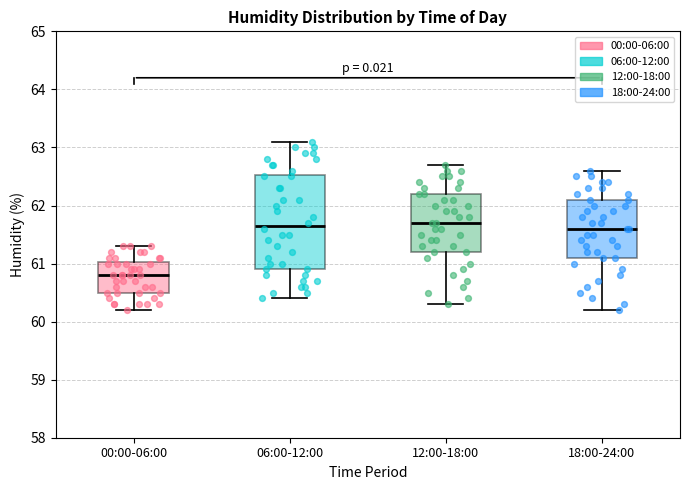

Reading left to right, transcribe this box plot: for each box, give where its median line is, the range the box spans, and where its two whiskers end, as read against the y-axis. The values are not printed on the chart, so give them approximately, as read against the axis.

00:00-06:00: median 60.8, box 60.5 to 61.0, whiskers 60.2 to 61.3
06:00-12:00: median 61.7, box 60.9 to 62.5, whiskers 60.4 to 63.1
12:00-18:00: median 61.7, box 61.2 to 62.2, whiskers 60.3 to 62.7
18:00-24:00: median 61.6, box 61.1 to 62.1, whiskers 60.2 to 62.6